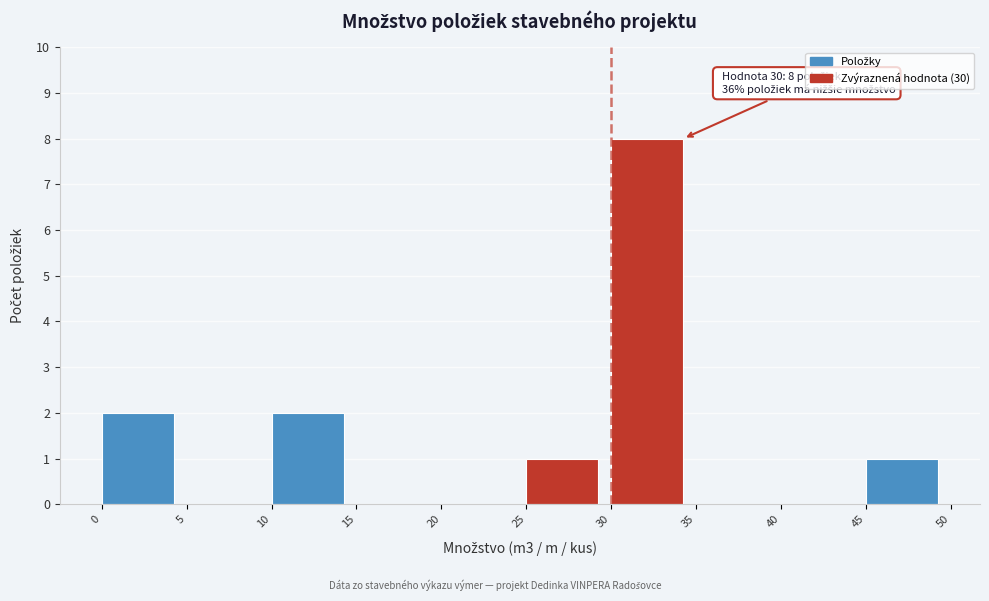

Over which range of the x-axis is the bar tallest?

30 to 35